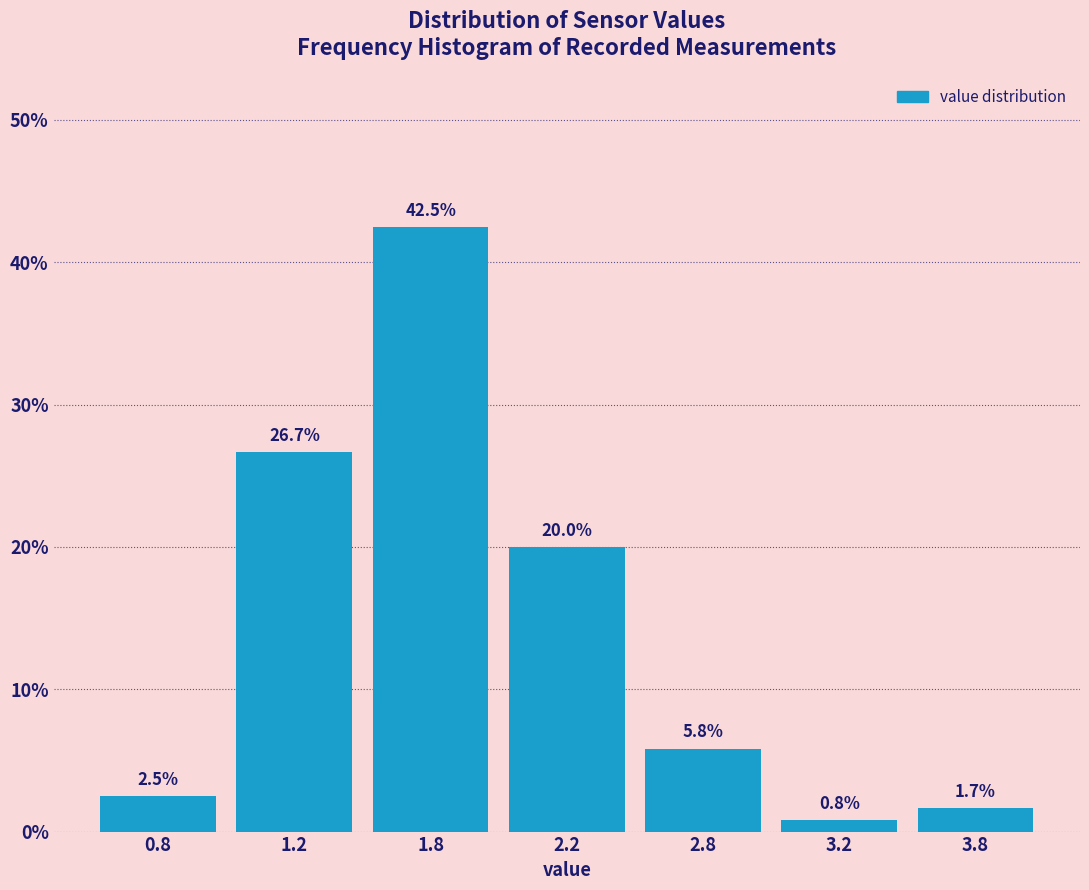

Reading right to left, transcribe all the data shown in this chart.

1.7	0.8	5.8	20.0	42.5	26.7	2.5